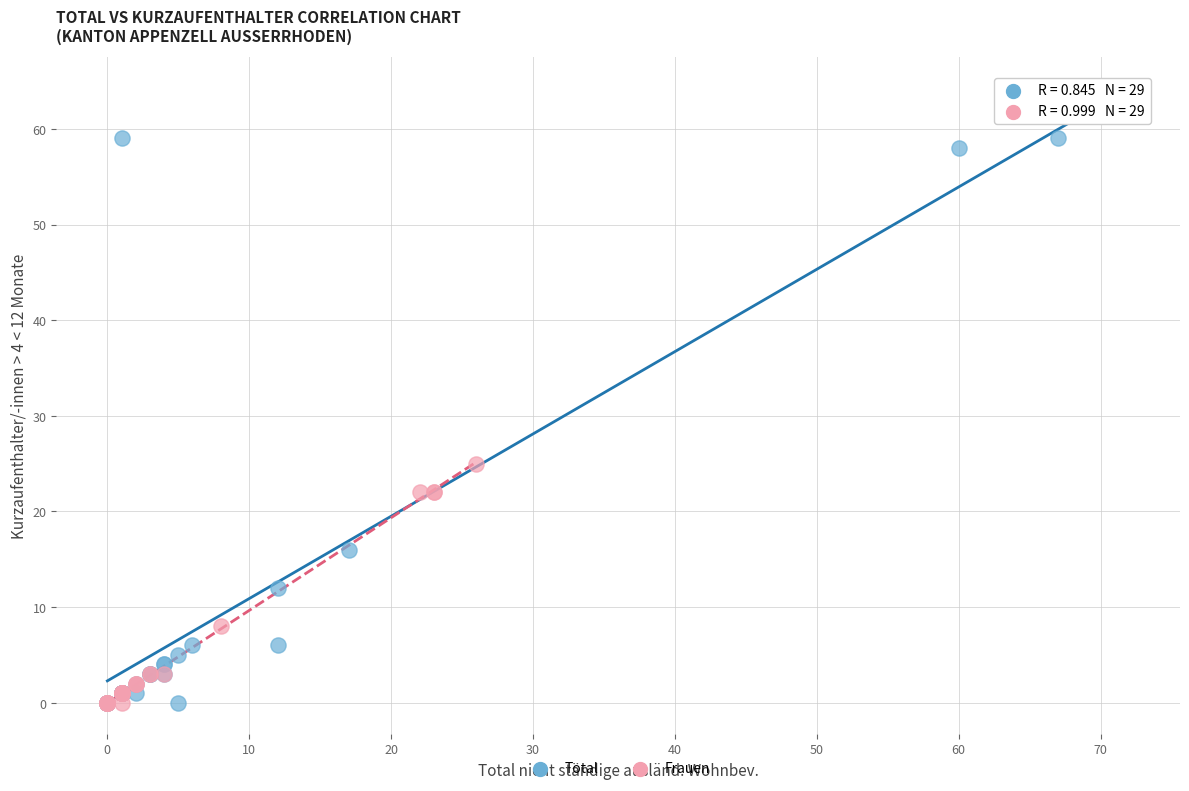

Which series contains the highest Y value?

Total